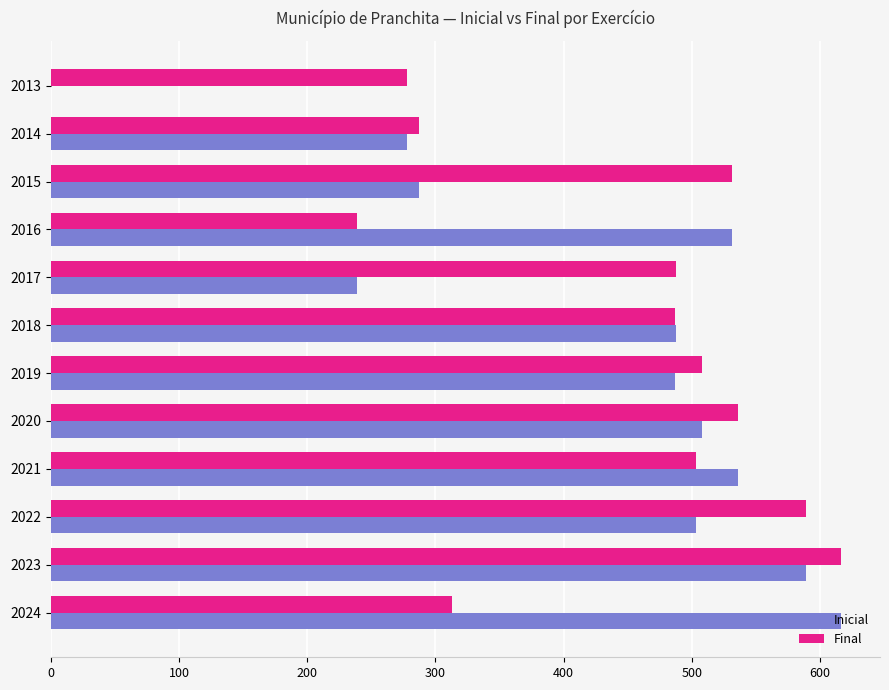

How many series are shown in this chart?

2